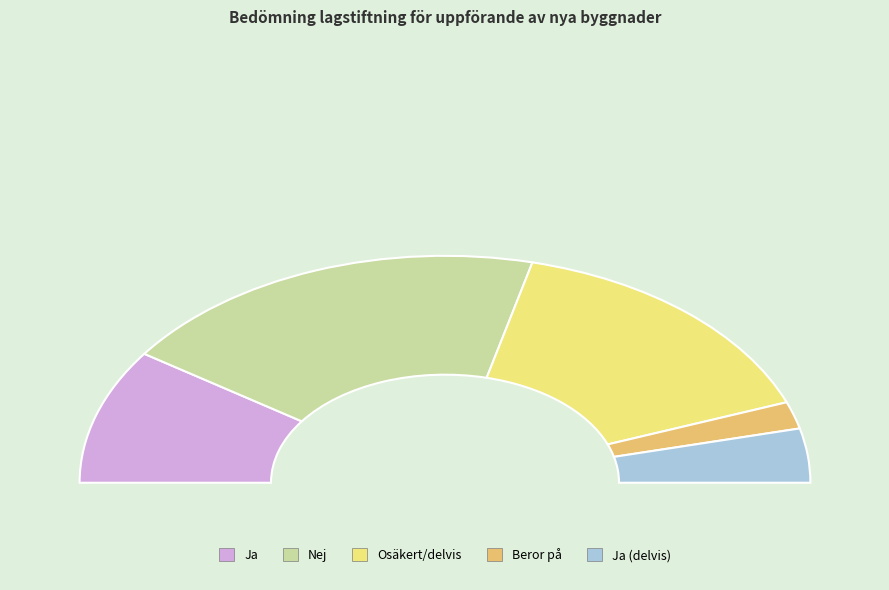

Which category has the smallest portion of the pie?

Beror på